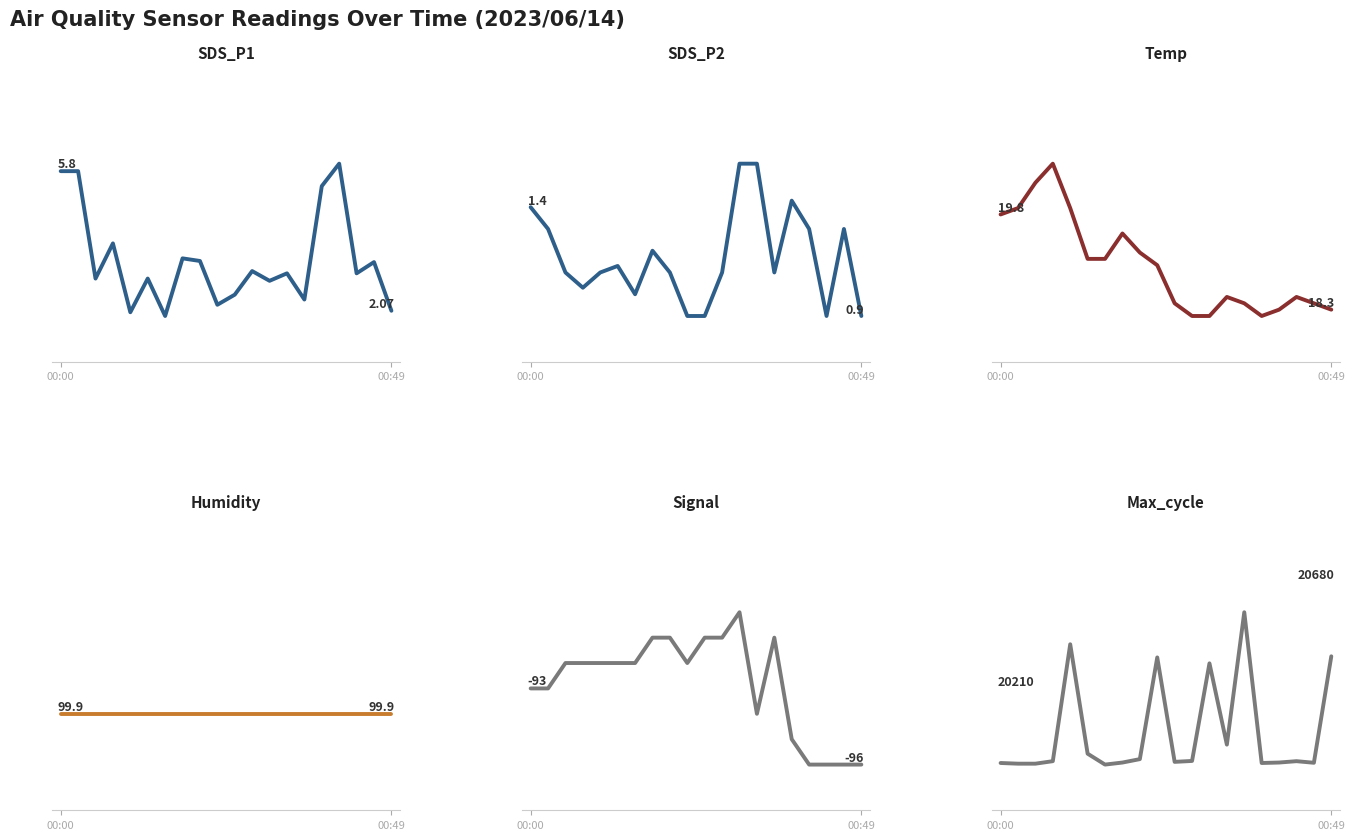

At which category is the sum across all series the highest?

14